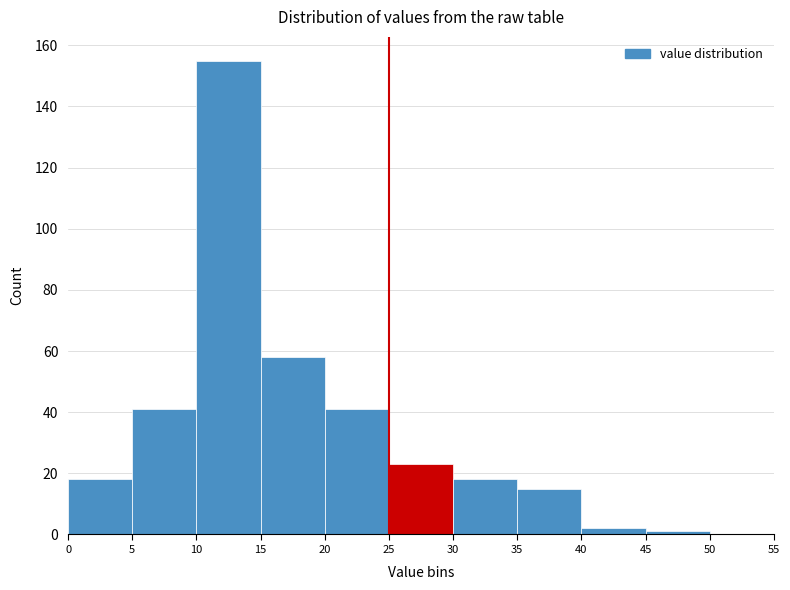

Reading left to right, list every bar in this chart as the range it spans on the x-axis followed by its height. The values are not printed on the chart, so give them approximately, as read against the axis.

0 to 5: 18
5 to 10: 42
10 to 15: 156
15 to 20: 58
20 to 25: 42
25 to 30: 24
30 to 35: 18
35 to 40: 16
40 to 45: 2
45 to 50: under 2
50 to 55: 0